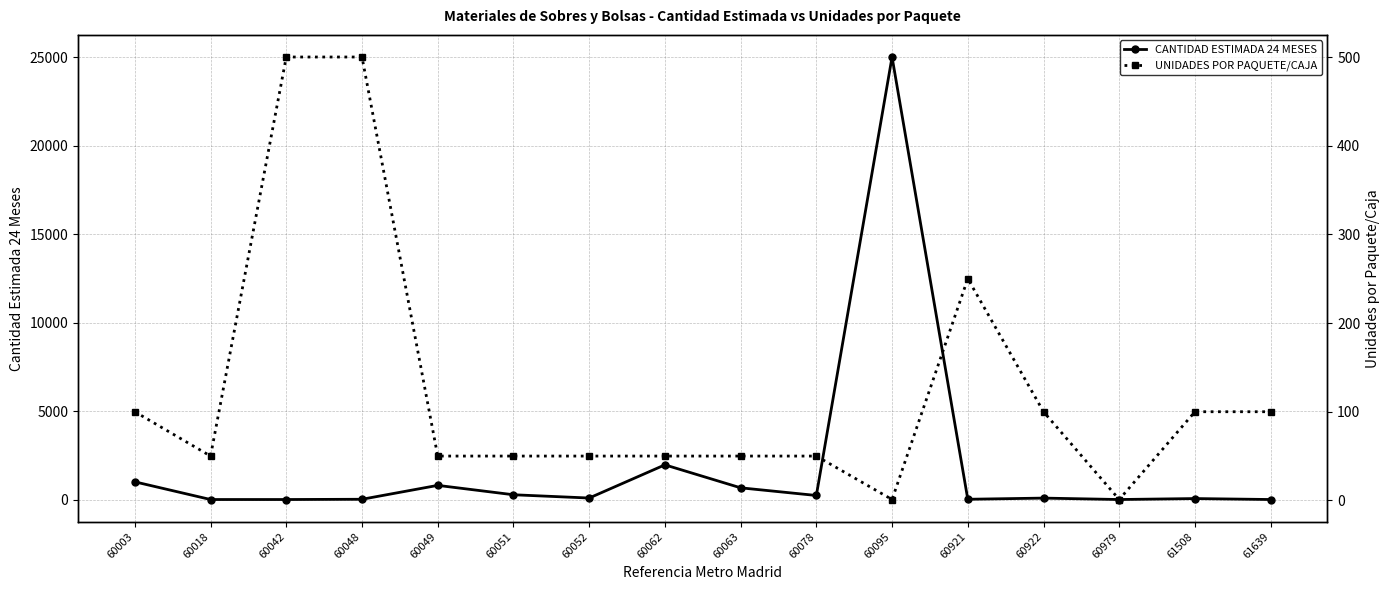

What is the sum of all CANTIDAD ESTIMADA 24 MESES values?

30176